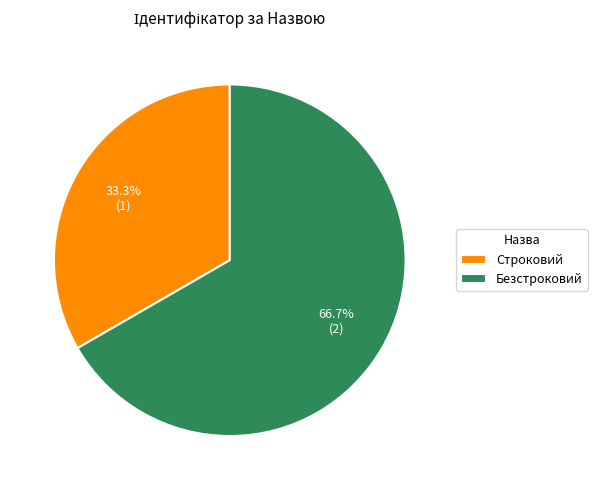

To the nearest percent, what is the average slice percentage?

50%